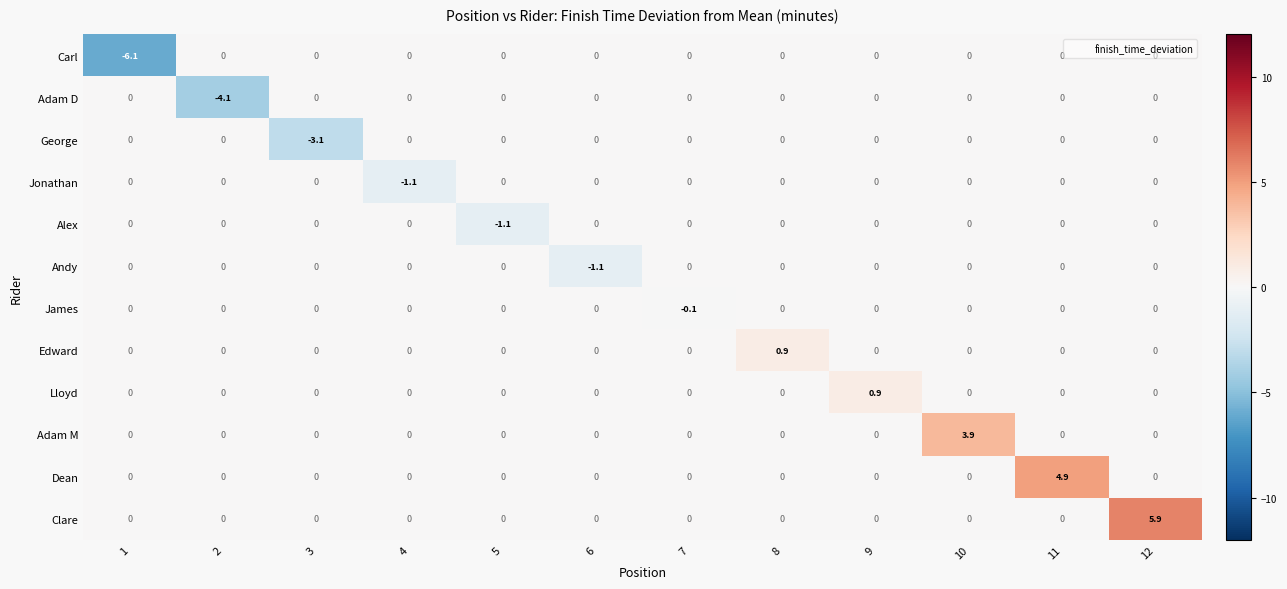

How many values in the Dean series exceed 0?

1